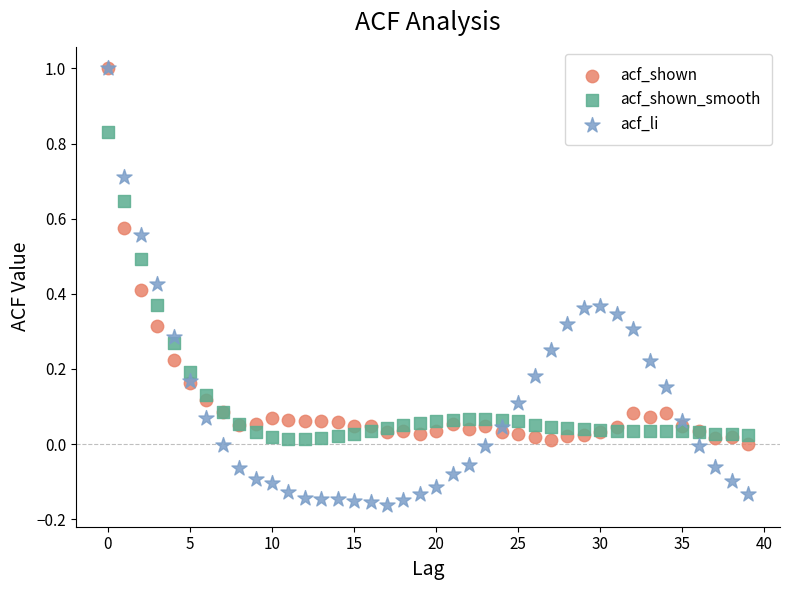

What are all the series names shown in the legend?

acf_shown, acf_shown_smooth, acf_li